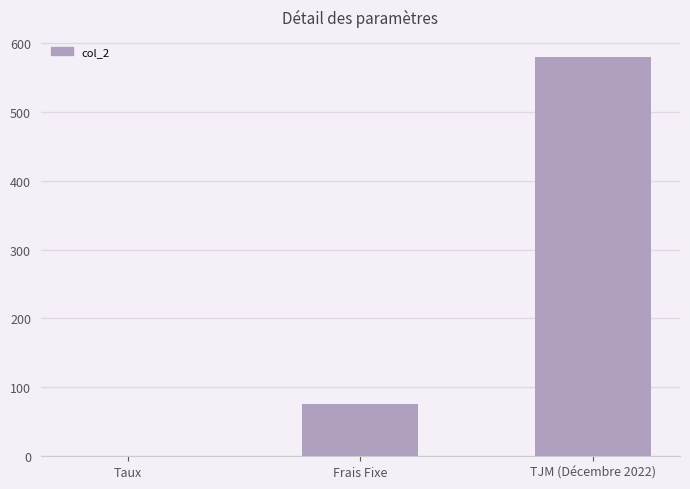

What is the sum of the values at Taux and TJM (Décembre 2022)?

580.1